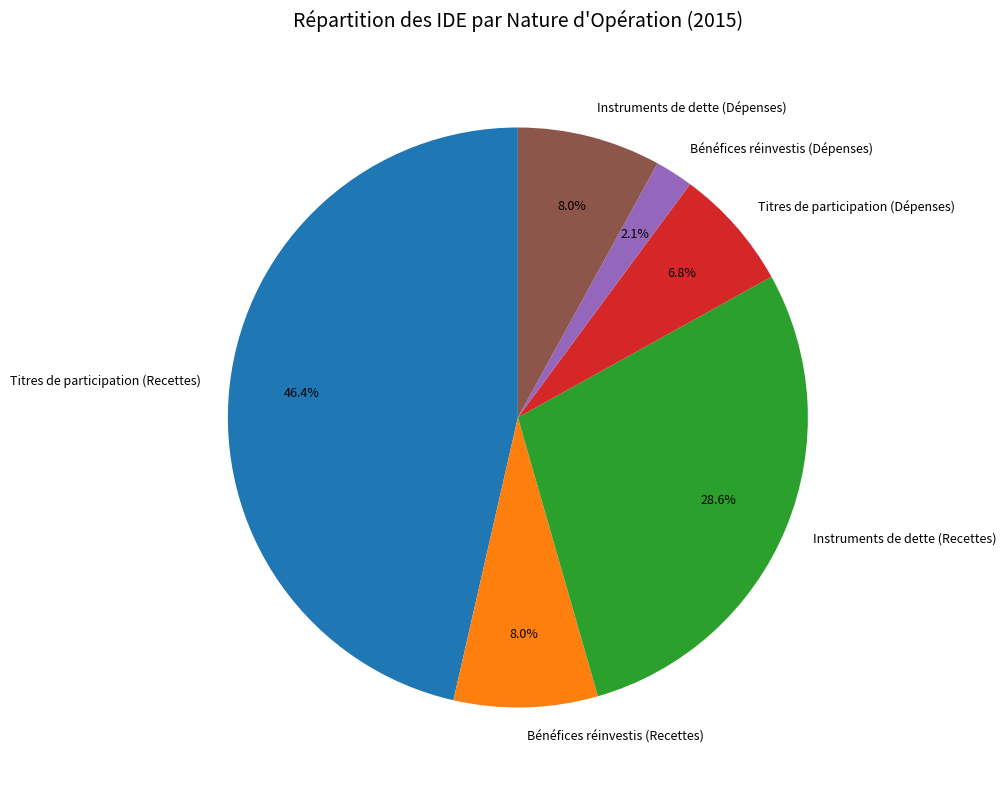

To the nearest percent, what is the difference between the Instruments de dette (Dépenses) and Titres de participation (Recettes) slice percentages?

38%